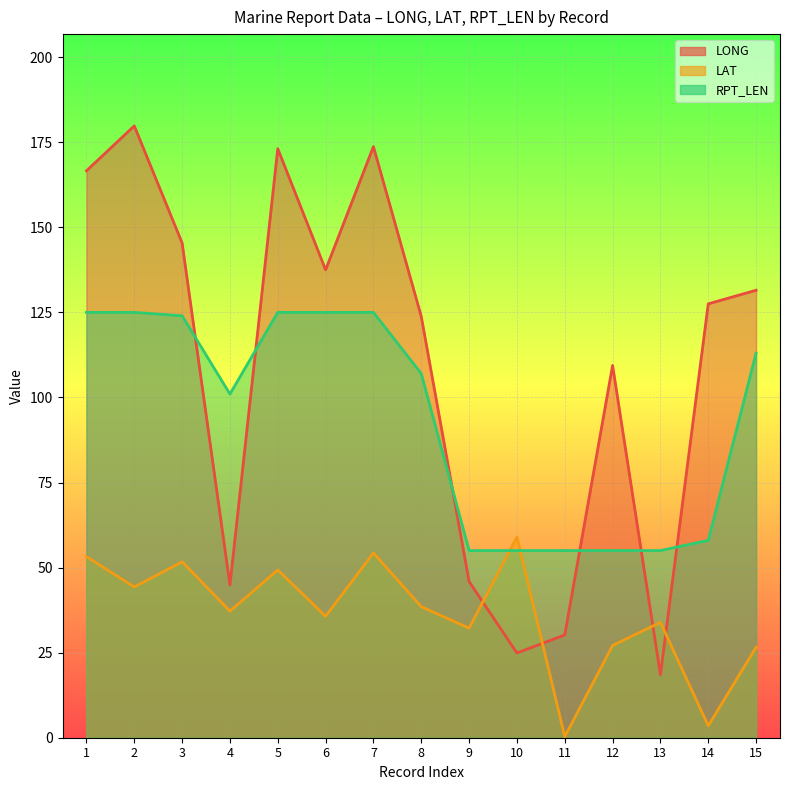

What is the total value across all series at 2?

349.1